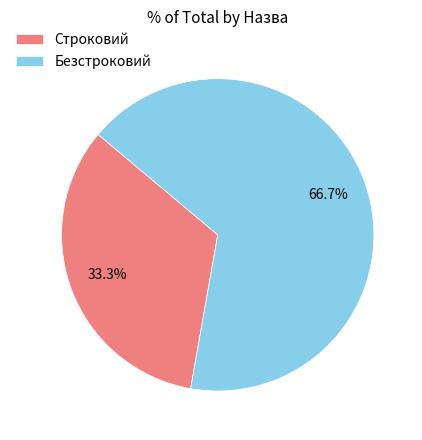

Which slice is the largest?

Безстроковий